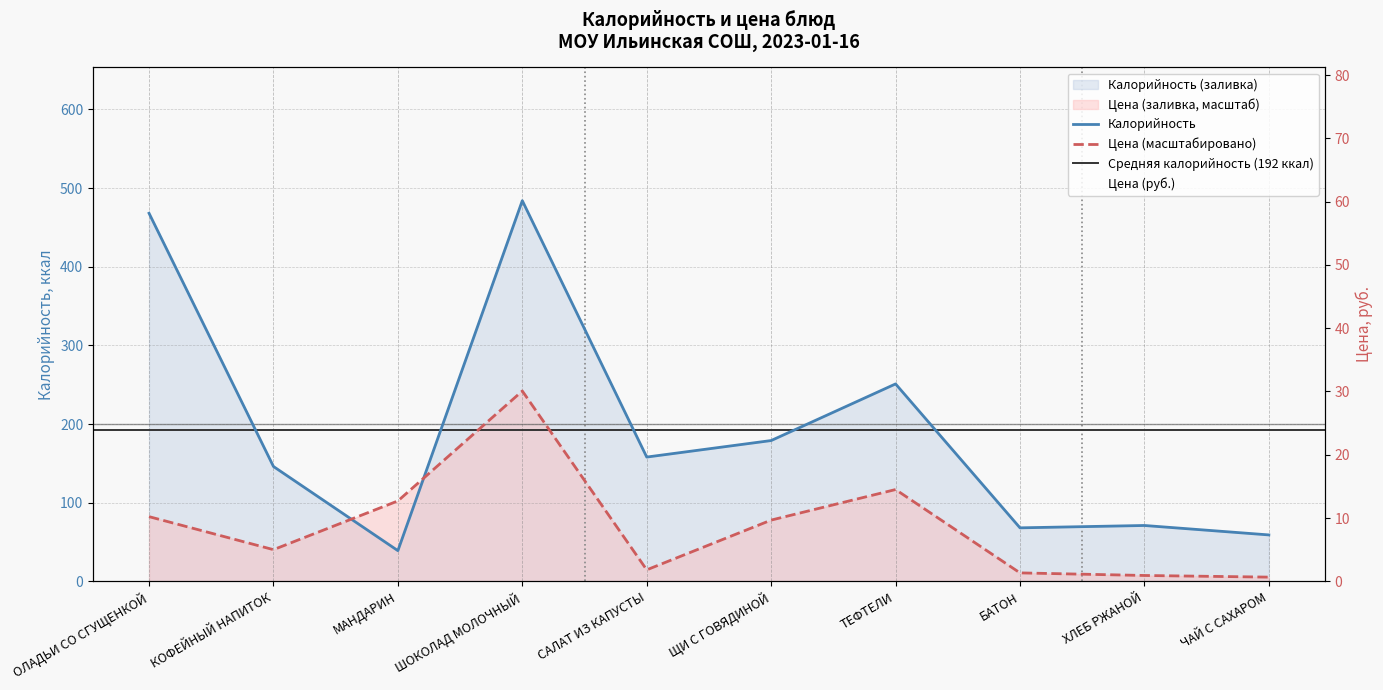

True or false: Цена has a value of 22.9 at САЛАТ ИЗ КАПУСТЫ.

False